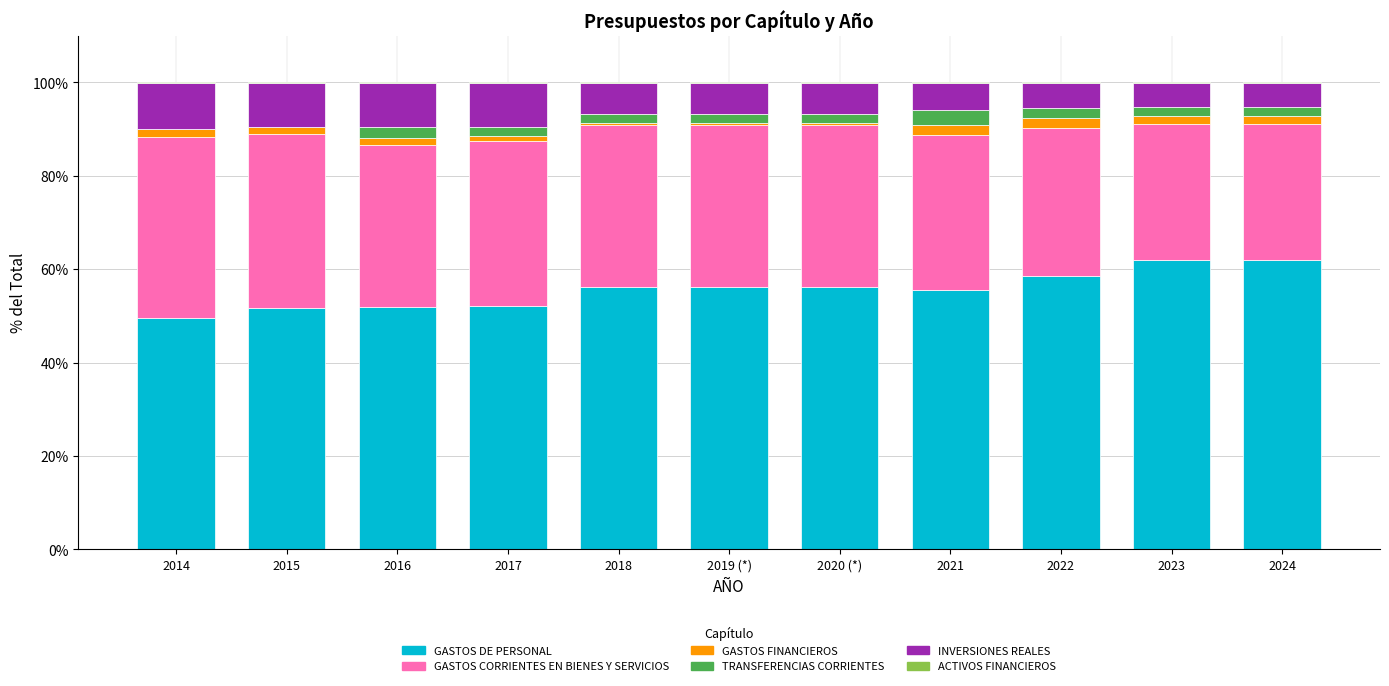

What is the maximum value for GASTOS DE PERSONAL?

61.9